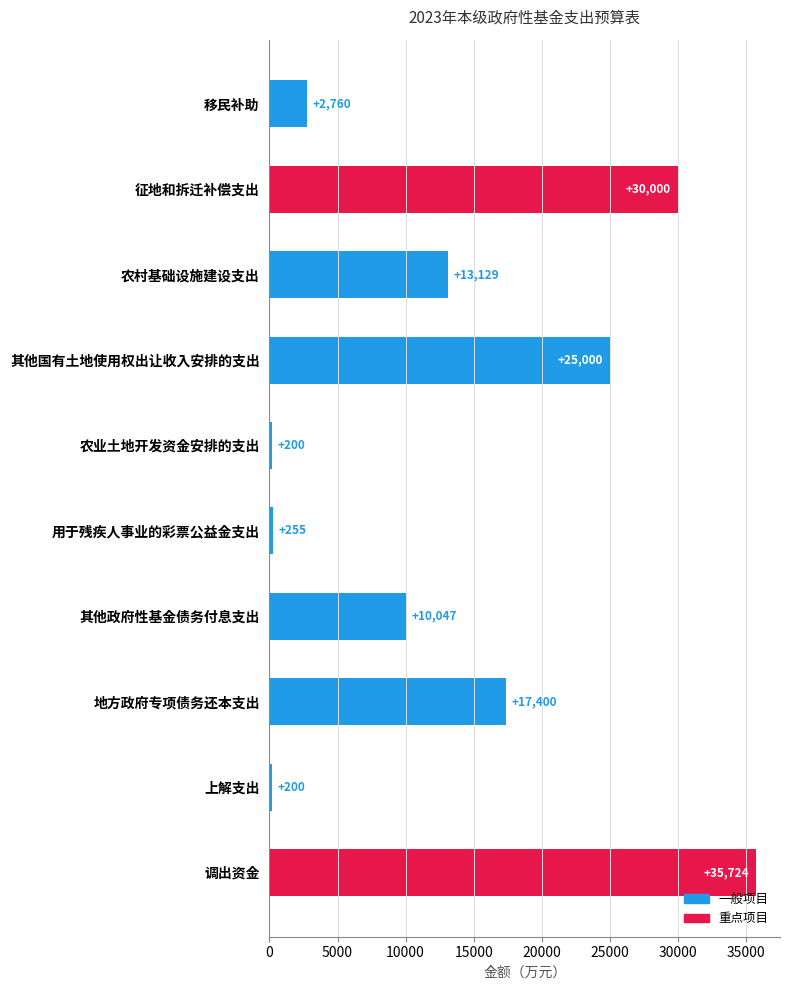

At which label is the value closest to 17962?

地方政府专项债务还本支出